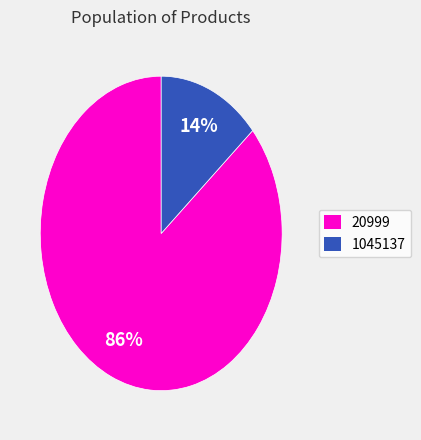

To the nearest percent, what is the combined percentage of 20999 and 1045137?

100%